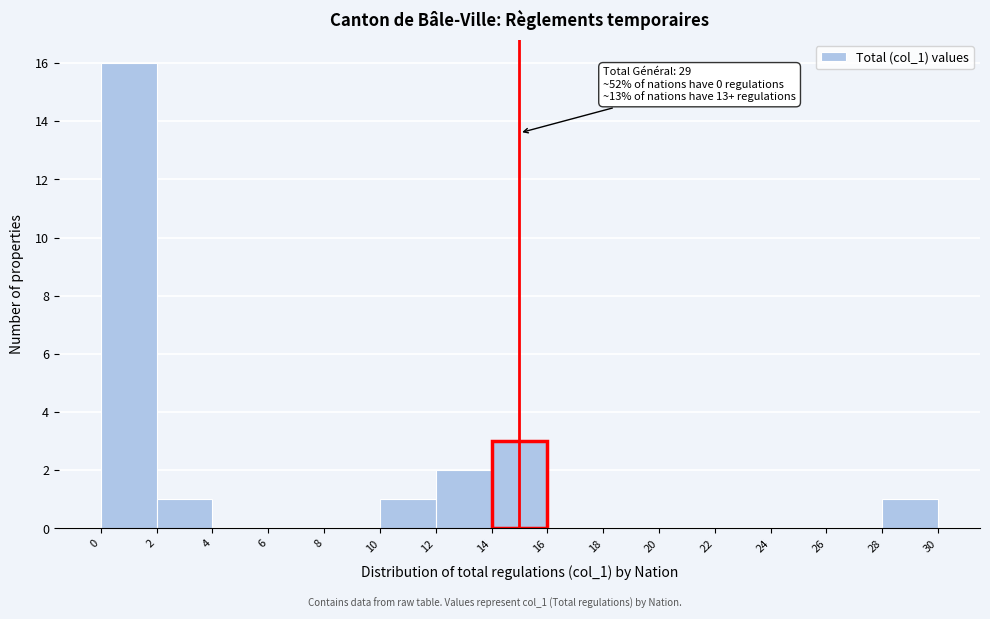

Which range on the x-axis has the tallest bar?

0 to 2